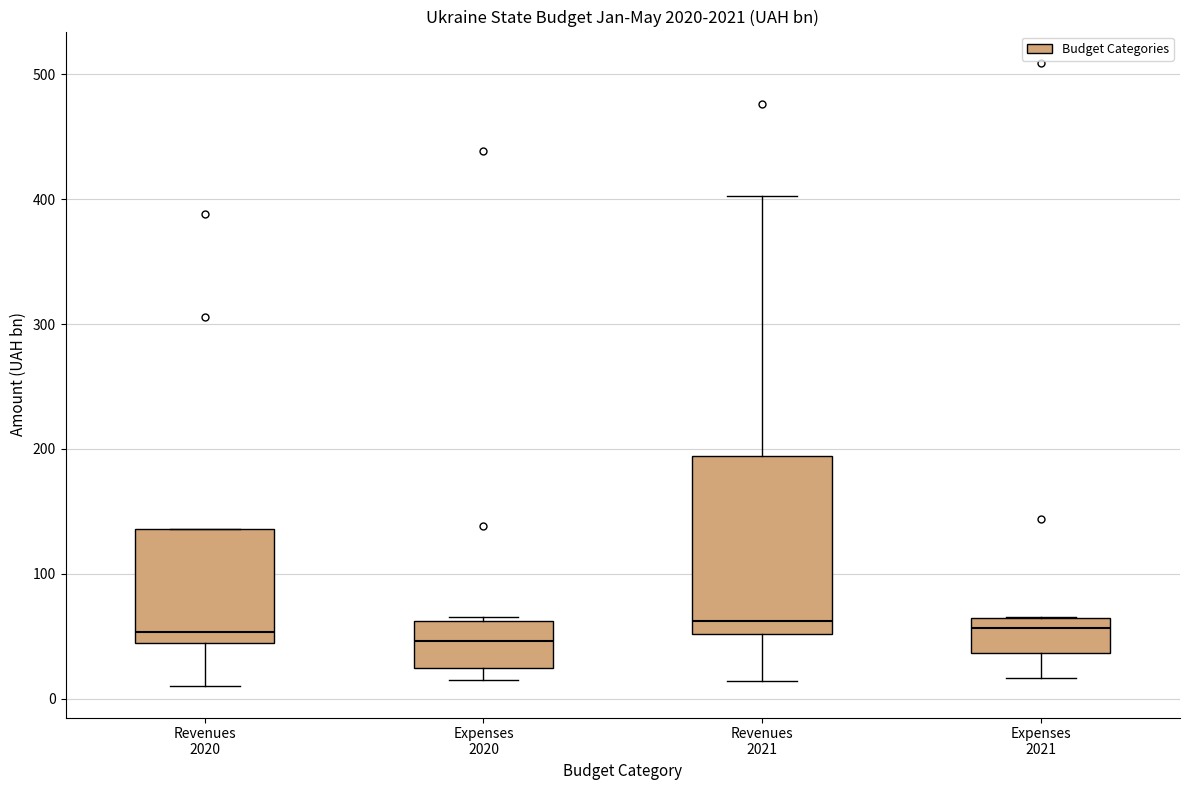

Comparing the boxes themselves (not the whiskers), which one is the tallest?

Revenues 2021